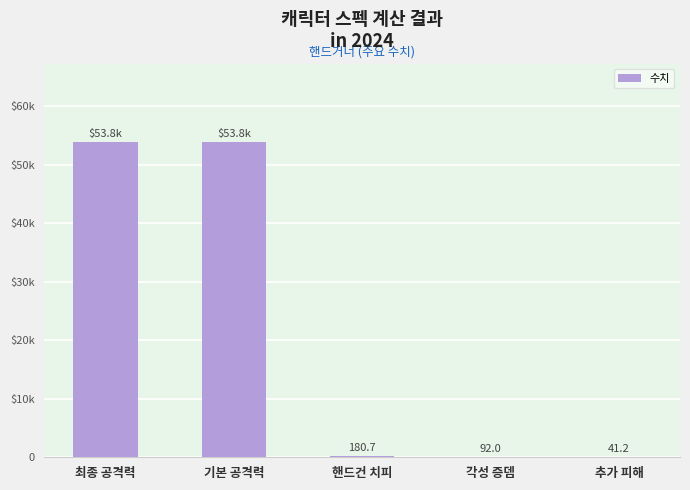

At which category does the chart reach its peak across all series?

최종 공격력